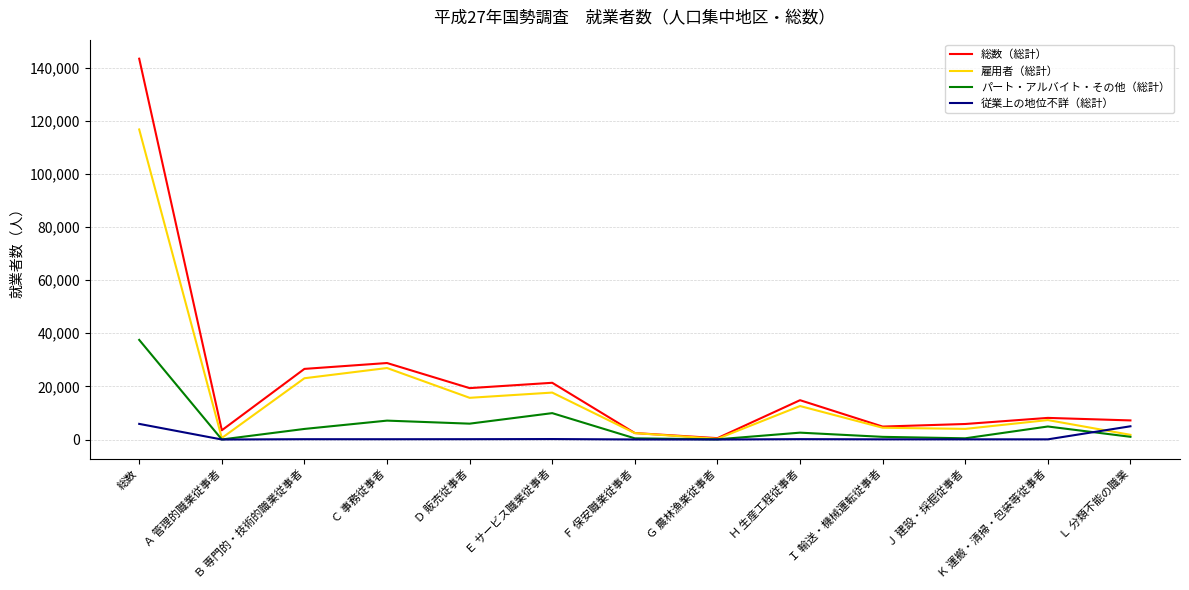

What is the sum of the パート・アルバイト・その他（総計） values at Ｌ 分類不能の職業 and Ｋ 運搬・清掃・包装等従事者?

5925